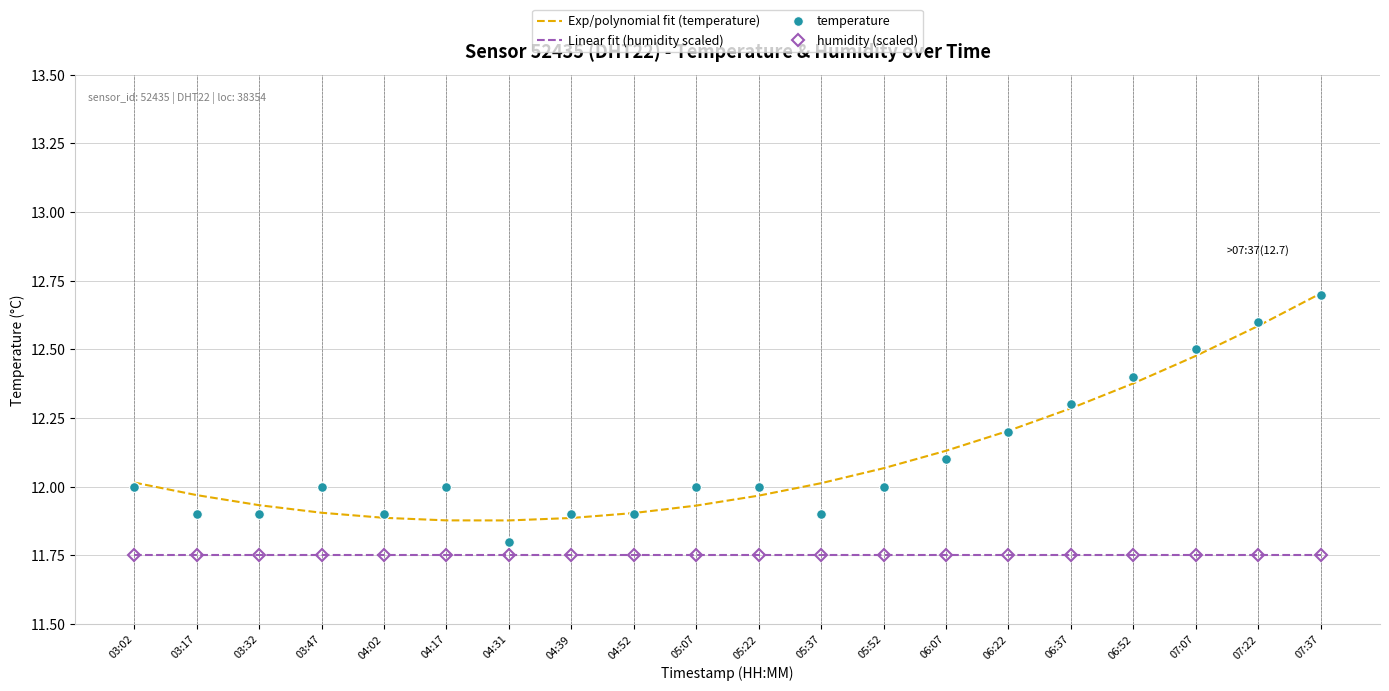

At how many categories does at least one series exceed 11?

20